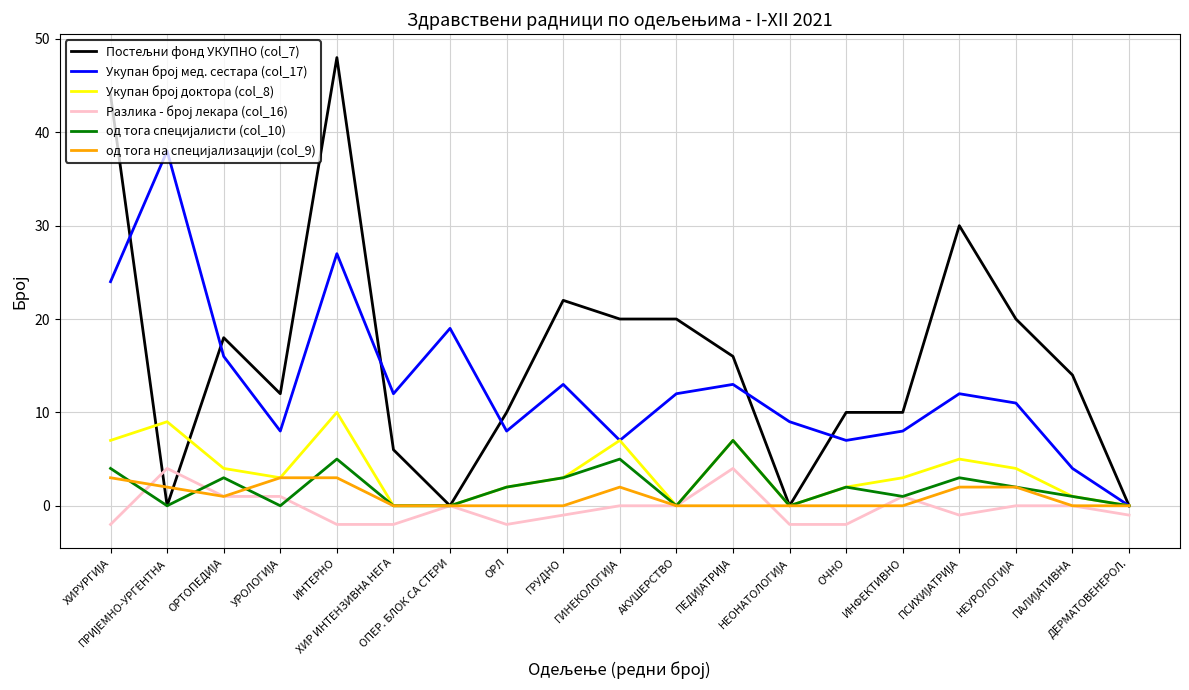

What is the greatest value displayed?

48